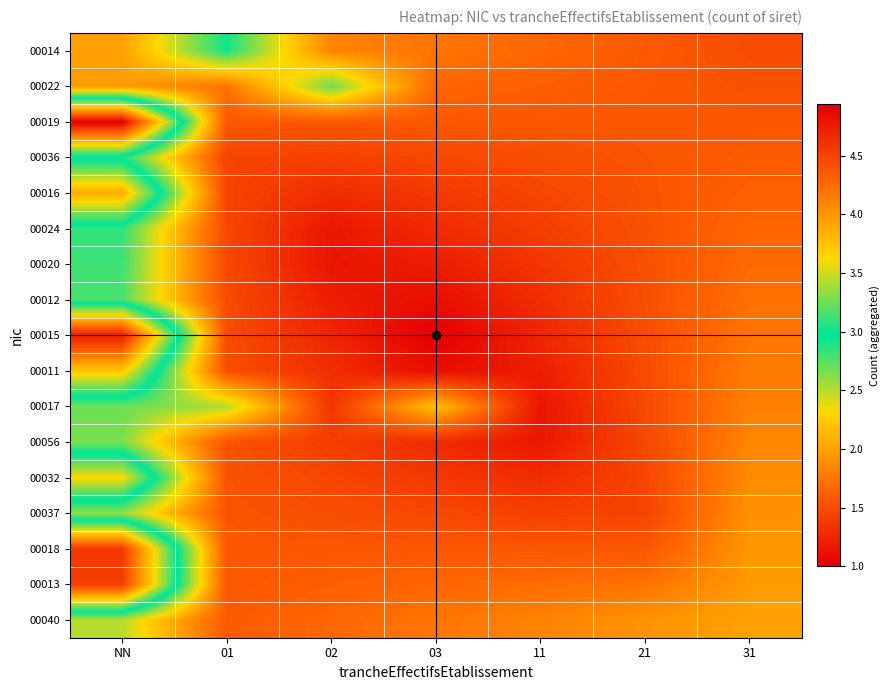

What is the total value across all series at 03?

24.8